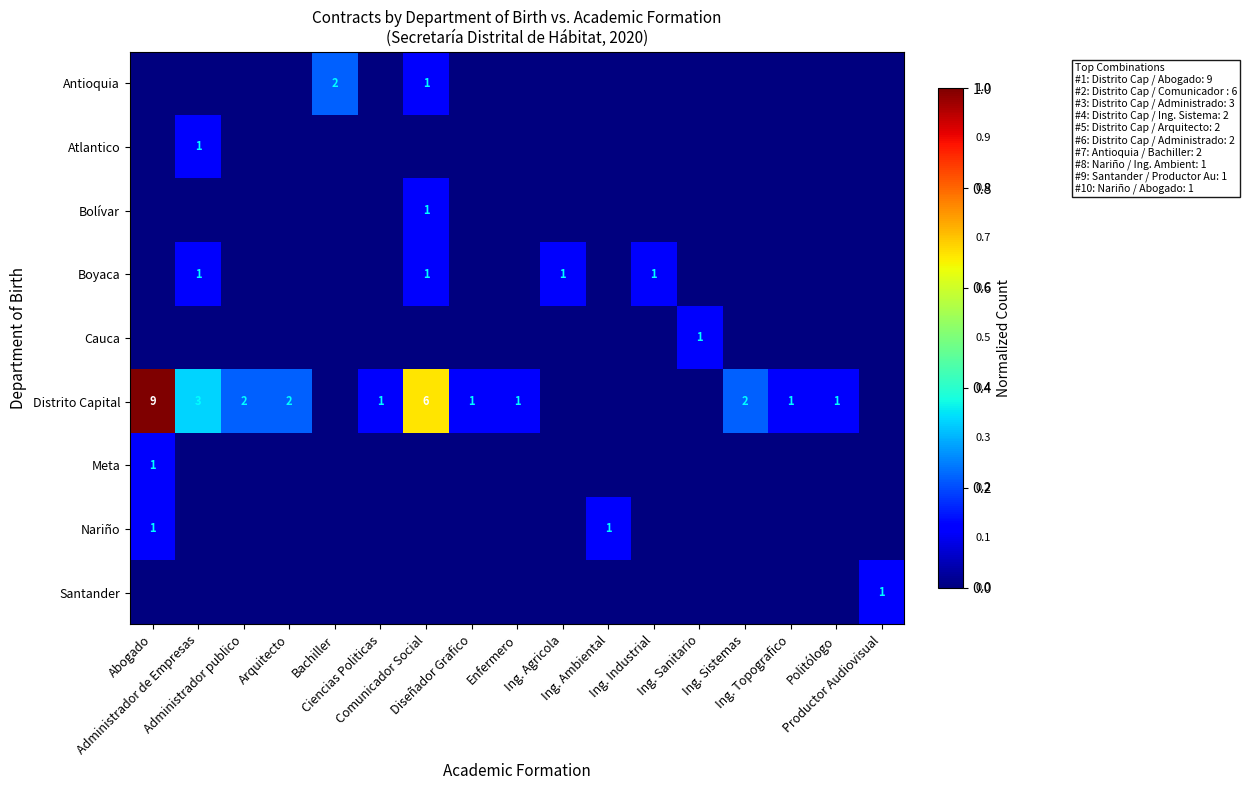

The Boyaca series shows 0.1 at Ing. Industrial. True or false?

True